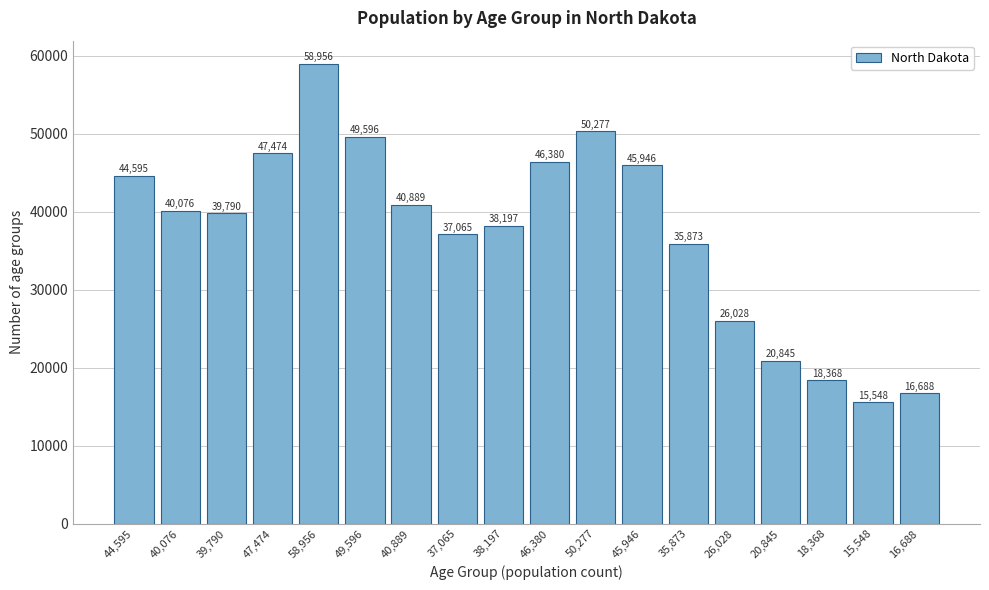

Reading left to right, list all the values displayed in this chart.

44,595=44595	40,076=40076	39,790=39790	47,474=47474	58,956=58956	49,596=49596	40,889=40889	37,065=37065	38,197=38197	46,380=46380	50,277=50277	45,946=45946	35,873=35873	26,028=26028	20,845=20845	18,368=18368	15,548=15548	16,688=16688